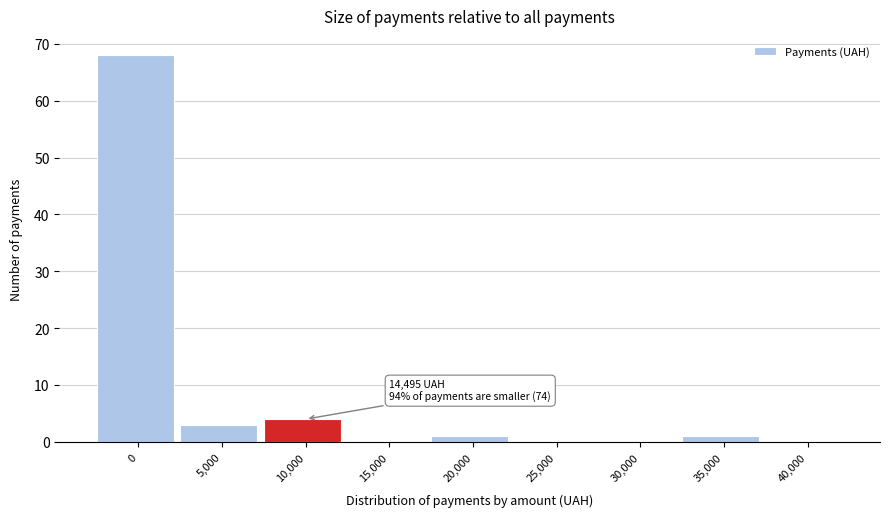

Reading right to left, list all the values displayed in this chart.

40,000=0	35,000=1	30,000=0	25,000=0	20,000=1	15,000=0	10,000=4	5,000=3	0=68